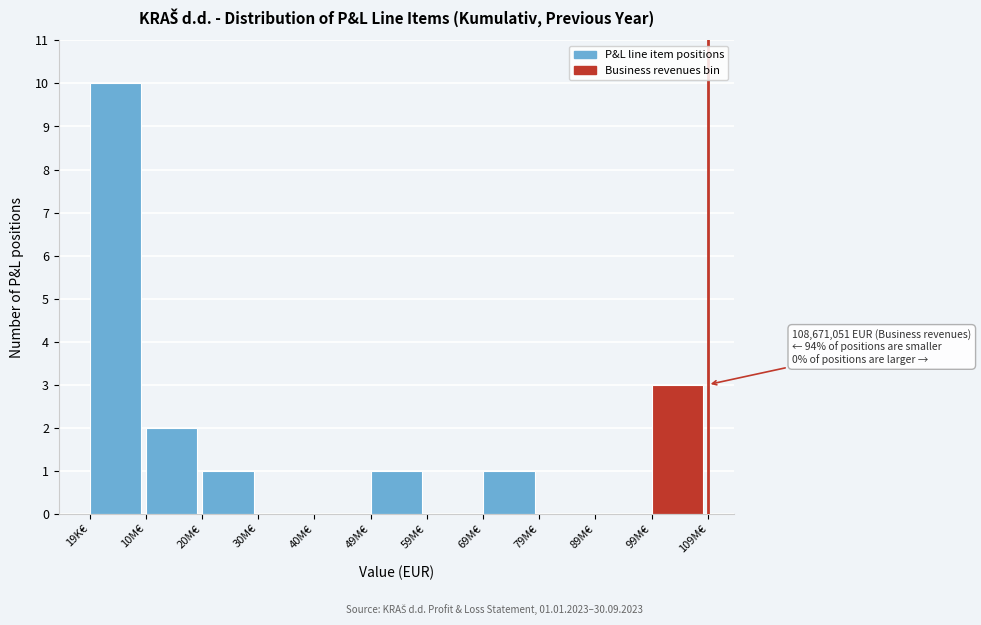

Reading right to left, transcribe all the data shown in this chart.

99M€=3	89M€=0	79M€=0	69M€=1	59M€=0	49M€=1	40M€=0	30M€=0	20M€=1	10M€=2	19K€=10